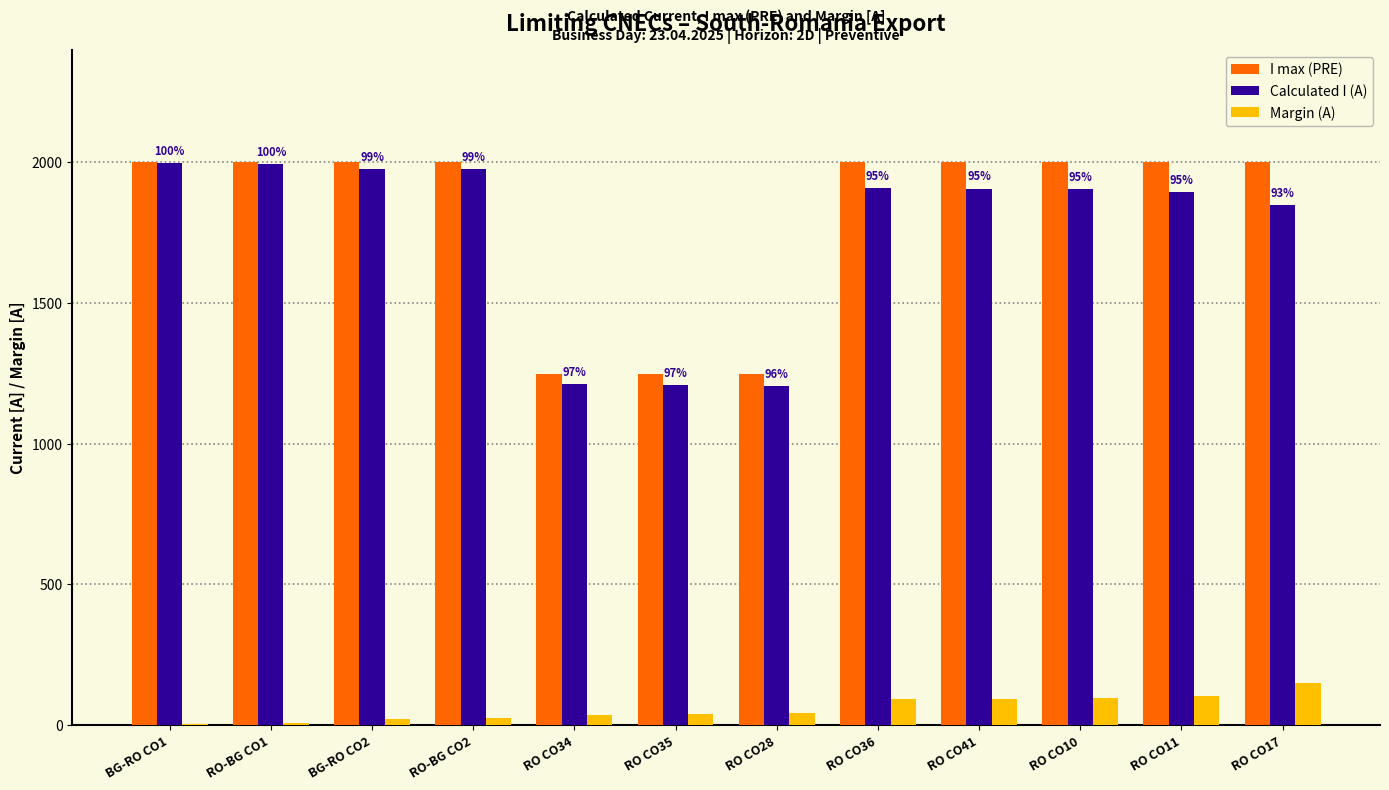

The I max (PRE) series shows 1248 at RO CO35. True or false?

True